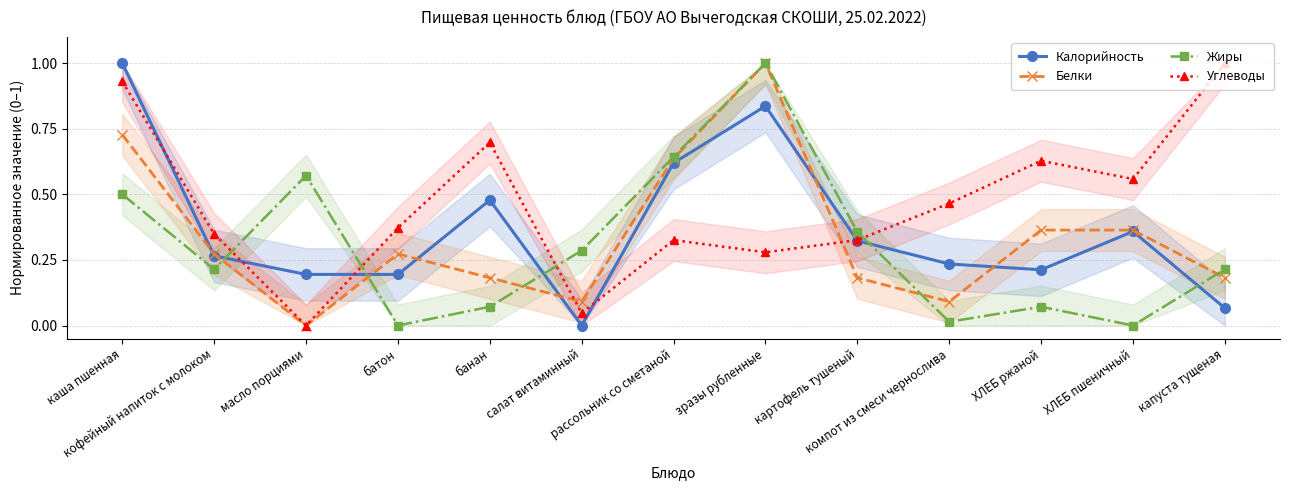

Rank the series by their maximum value, from lowest to highest.

Калорийность, Белки, Жиры, Углеводы